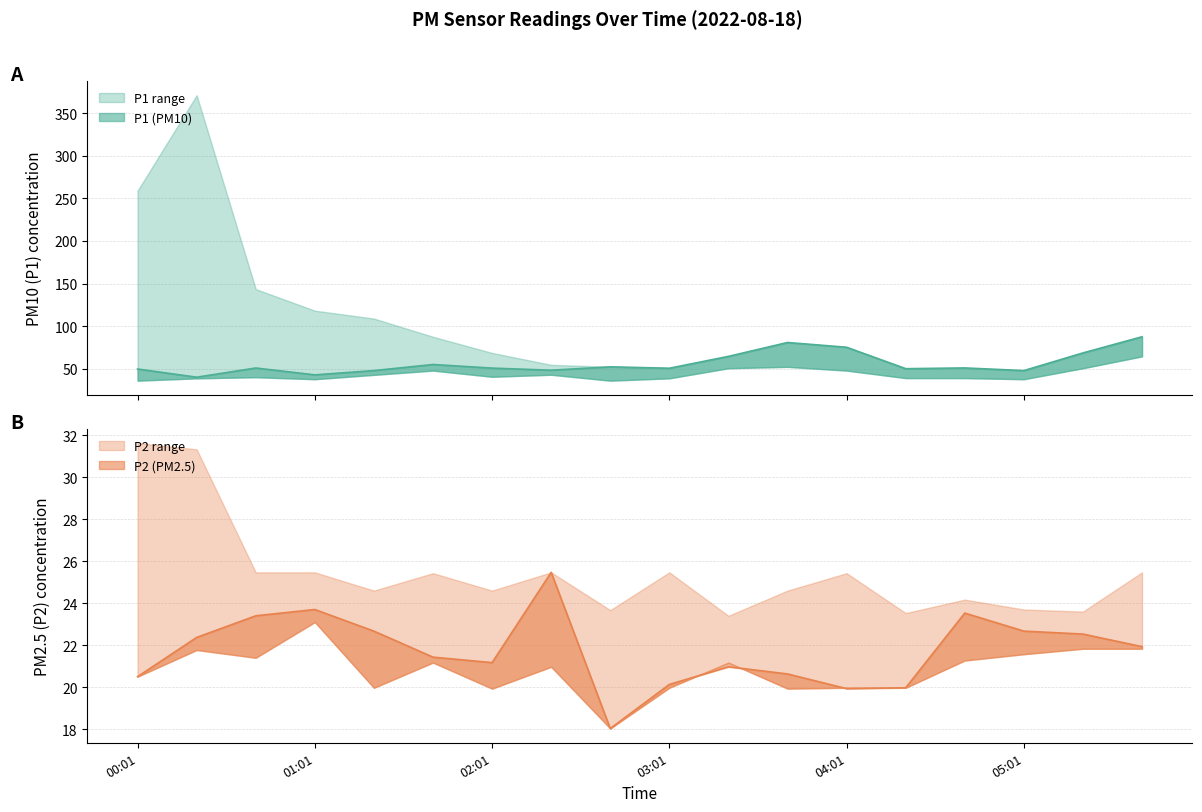

Rank the categories by P2 value from lowest to highest.

02:41, 04:01, 04:21, 03:01, 00:01, 03:41, 03:21, 02:01, 01:41, 05:41, 00:21, 05:21, 01:21, 05:01, 00:41, 04:41, 01:01, 02:21